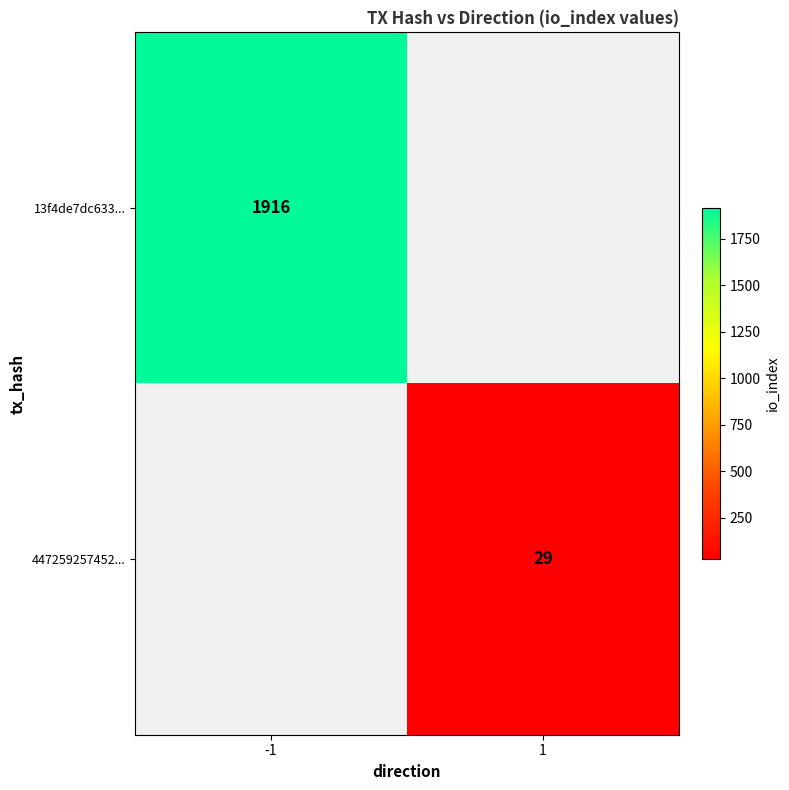

What is the greatest value displayed?

1916.0